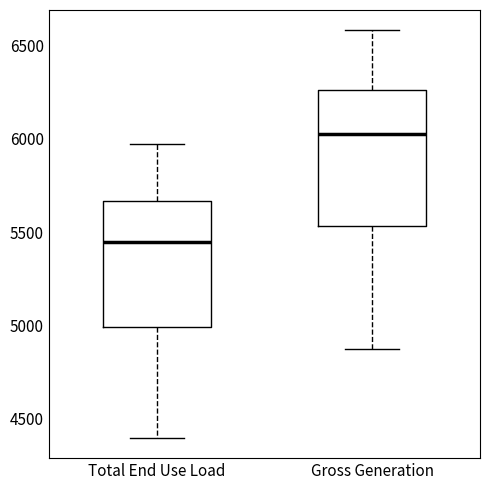

Reading left to right, transcribe this box plot: for each box, give where its median line is, the range the box spans, and where its two whiskers end, as read against the y-axis. The values are not printed on the chart, so give them approximately, as read against the axis.

Total End Use Load: median 5450, box 5000 to 5650, whiskers 4400 to 5950
Gross Generation: median 6050, box 5550 to 6250, whiskers 4850 to 6600